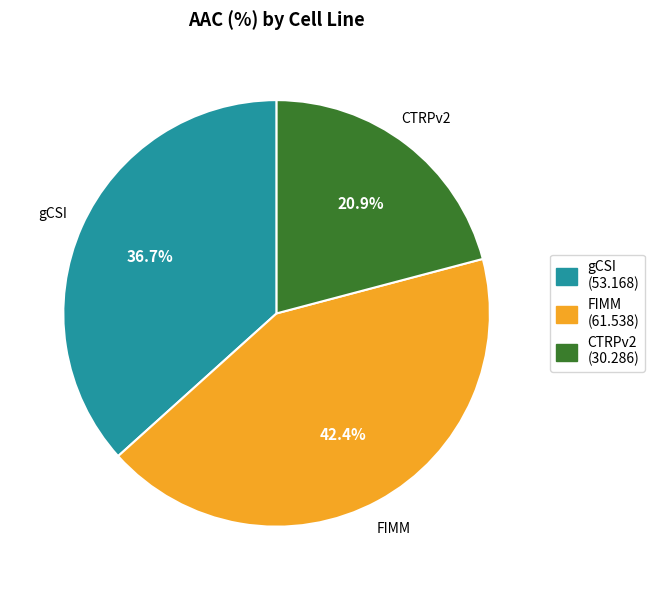

What is the largest slice in the pie chart?

FIMM